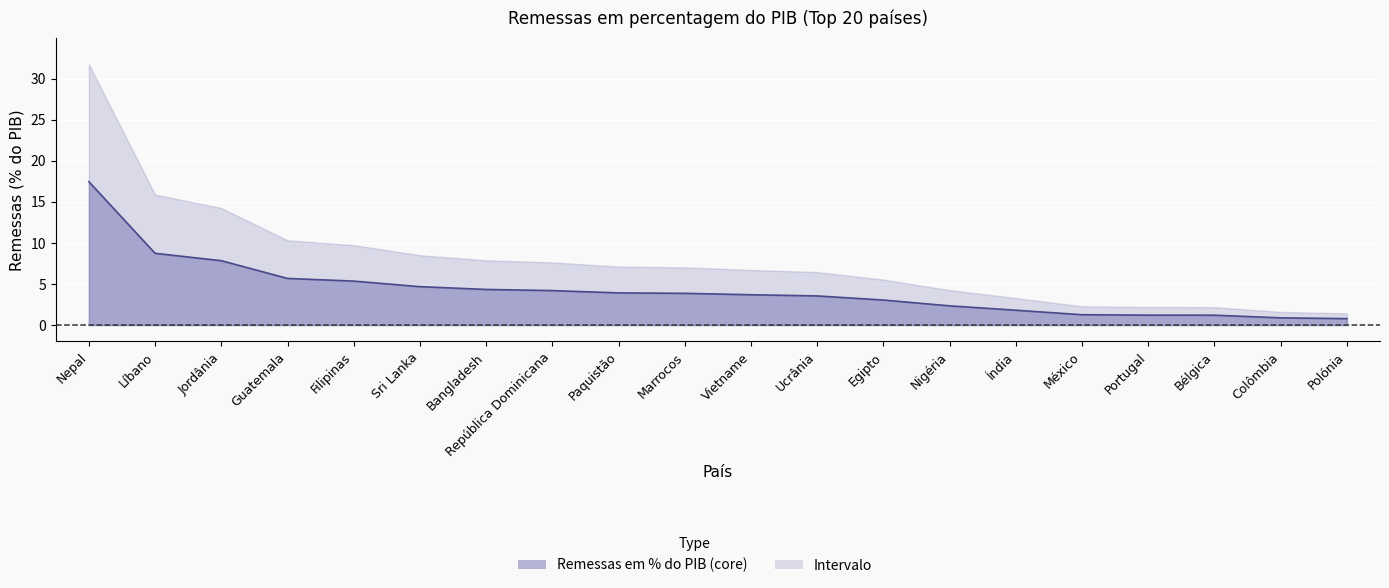

What is the difference between the second highest and second lowest values?

7.9